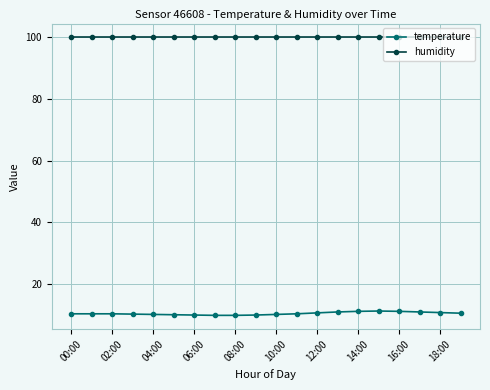

Count the number of data series in this chart.

2